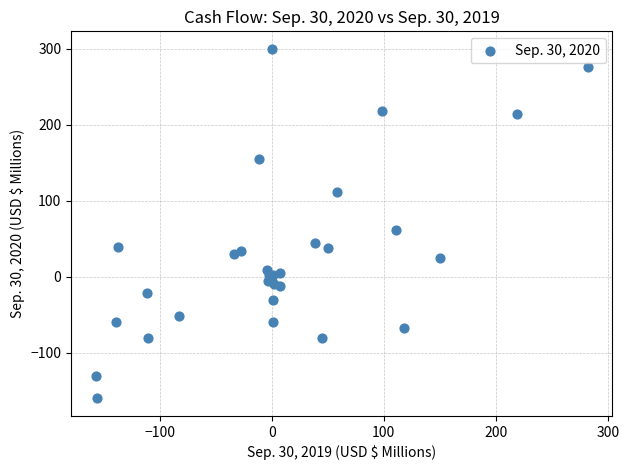

What Y value in the scatter plot is closest to 70?

61